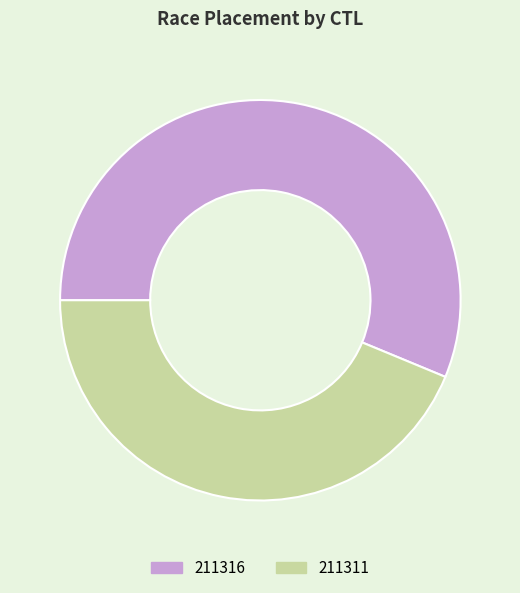

What is the majority slice?

211316